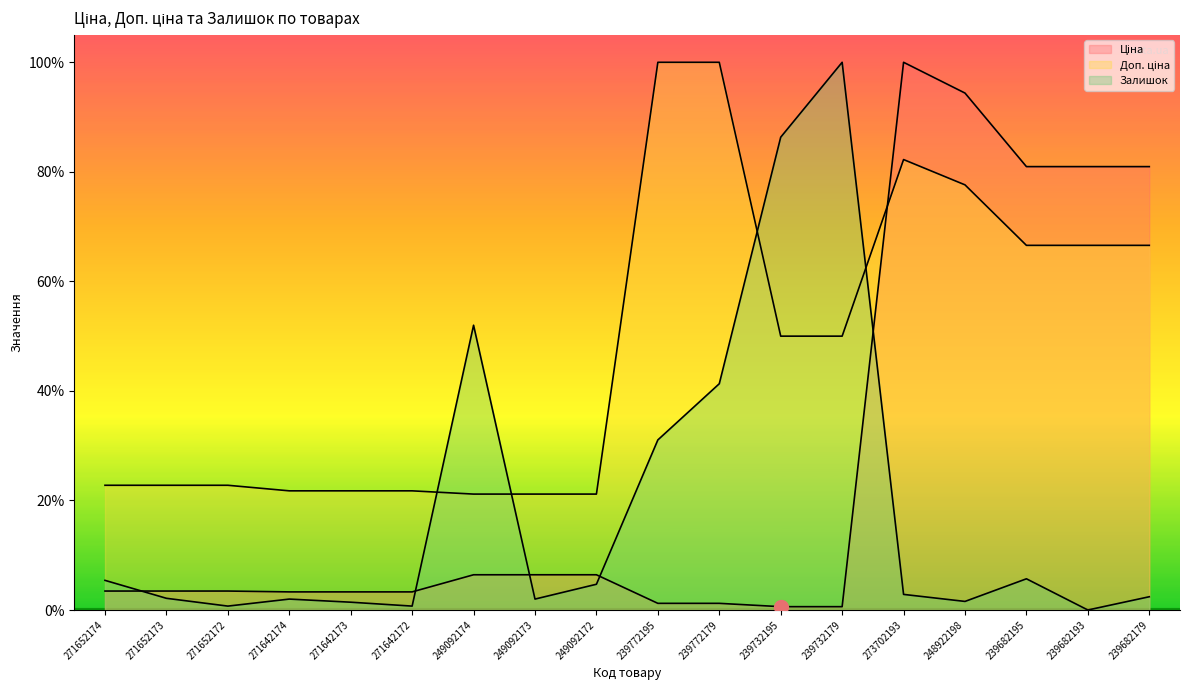

How many intersections are there between Залишок and Доп. ціна?

4